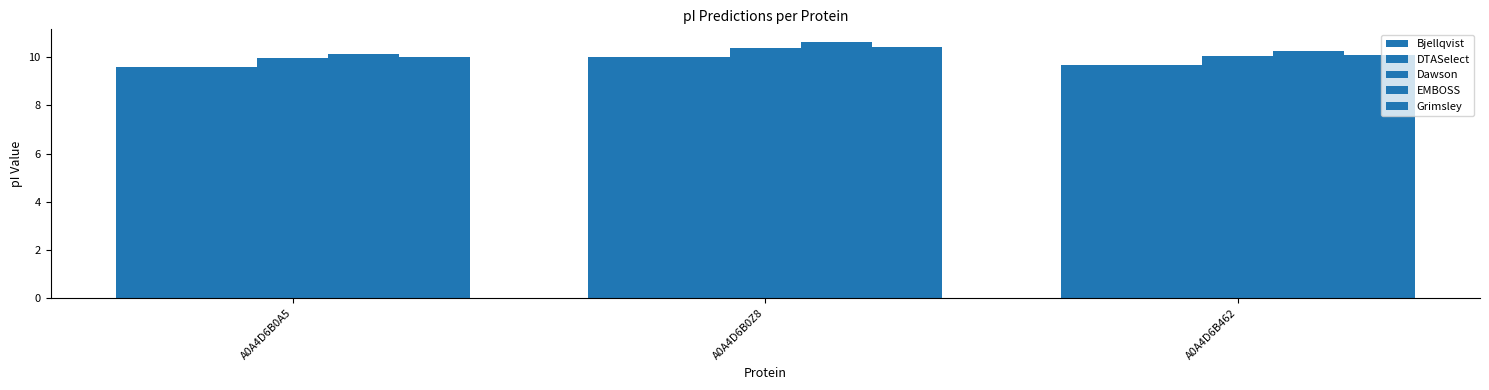

Which has a higher value, A0A4D6B462 or A0A4D6B0A5?

A0A4D6B462